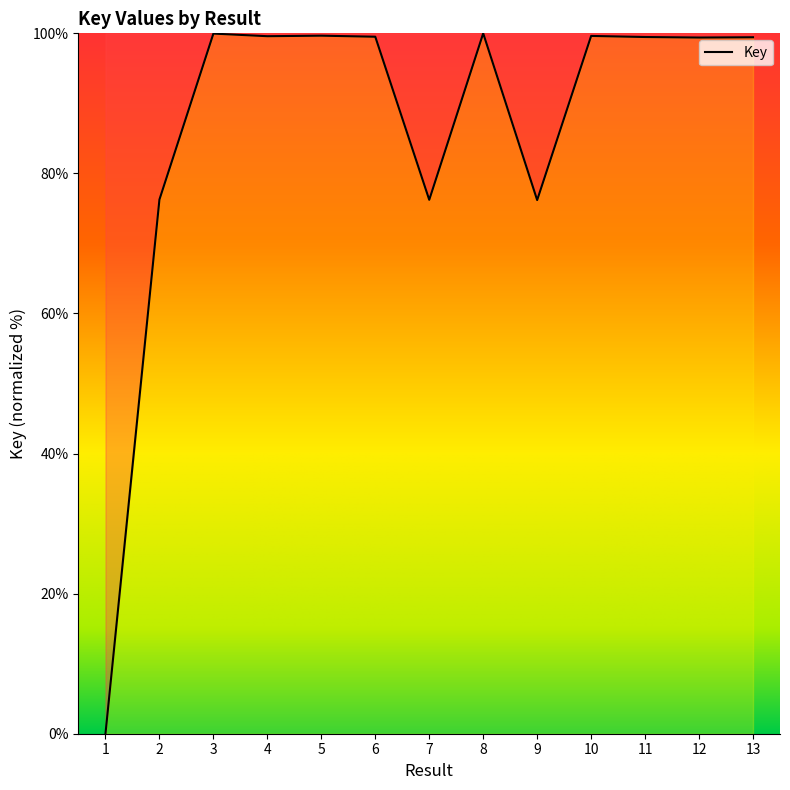

What is the difference between the maximum and minimum values?

100.0